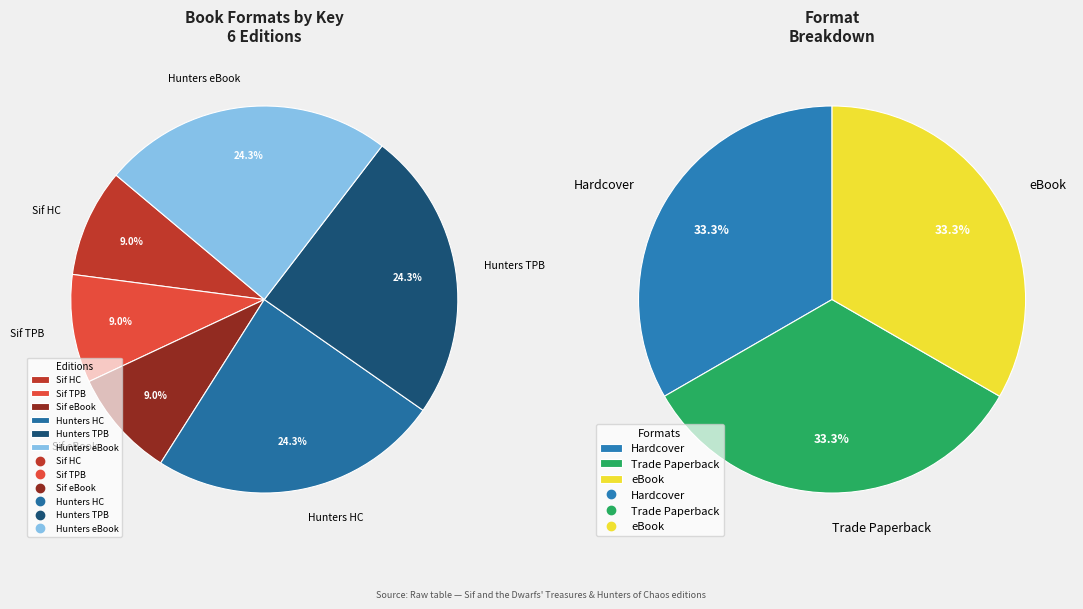

Is there a majority slice in this chart?

No